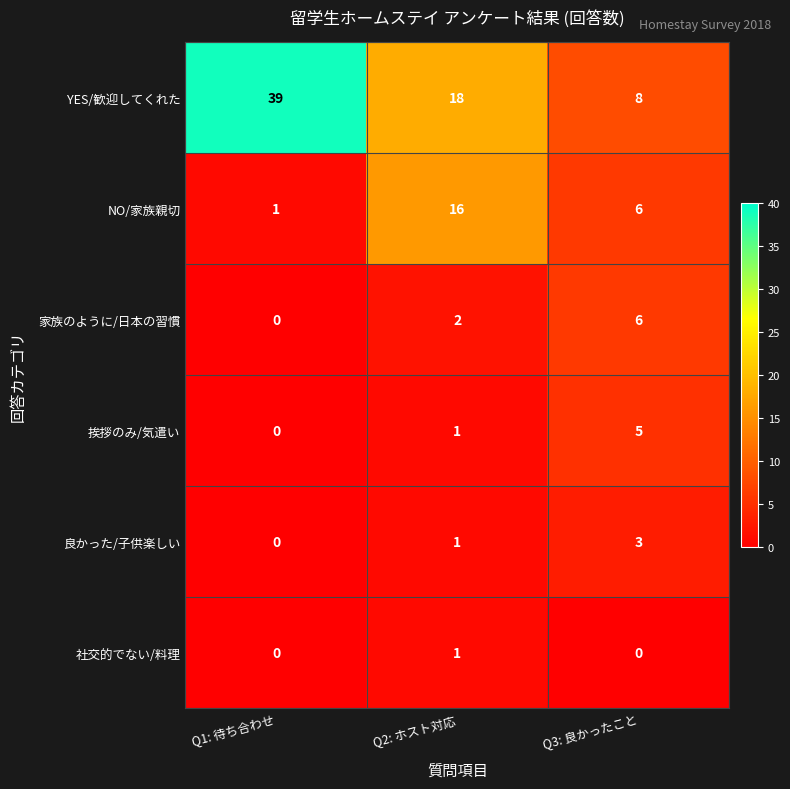

What is the sum of all NO/家族親切 values?

23